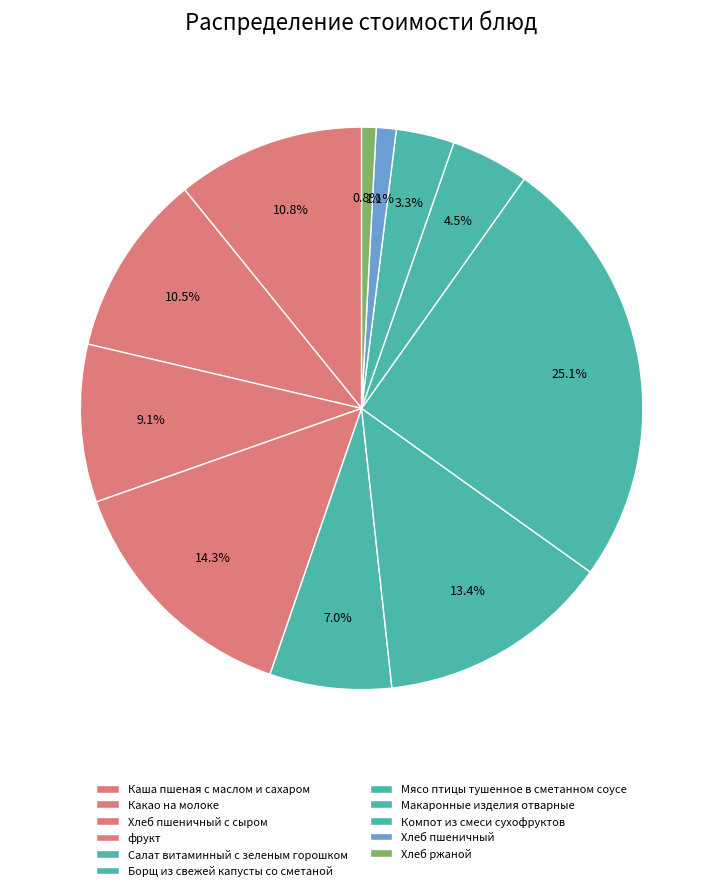

What percentage do Каша пшеная с маслом и сахаром and фрукт together represent?

25.2%